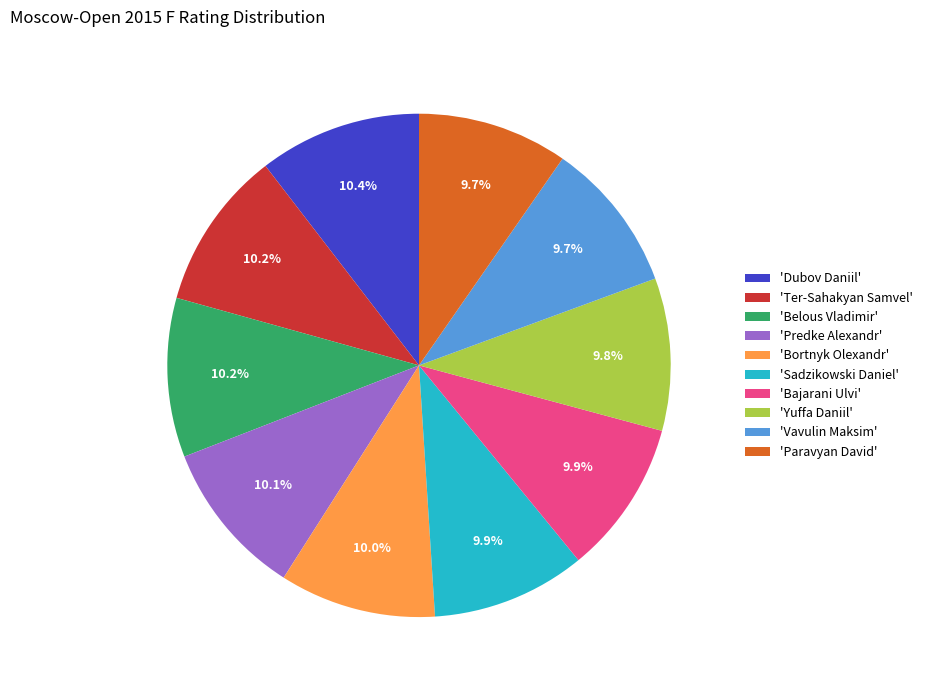

Does 'Belous Vladimir' represent more than half of the total?

No